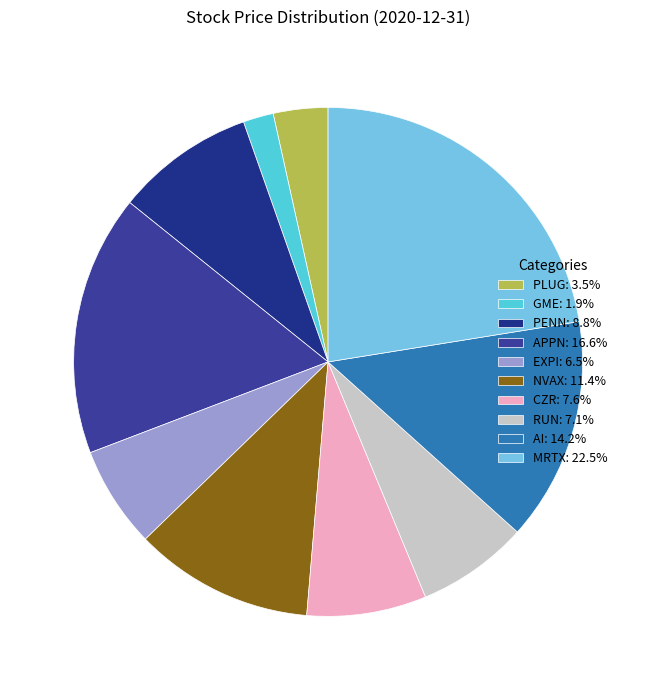

True or false: AI accounts for 21% of the total.

False